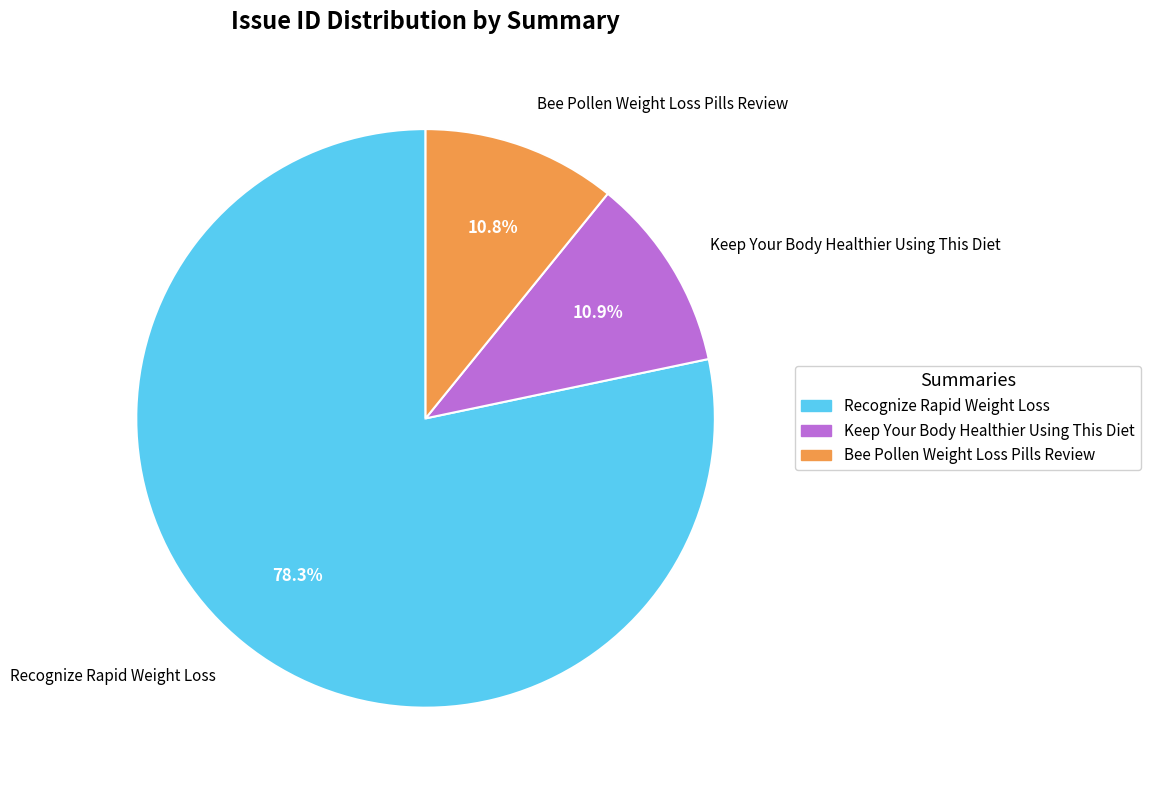

Is it true that Bee Pollen Weight Loss Pills Review is 3% of the pie?

False